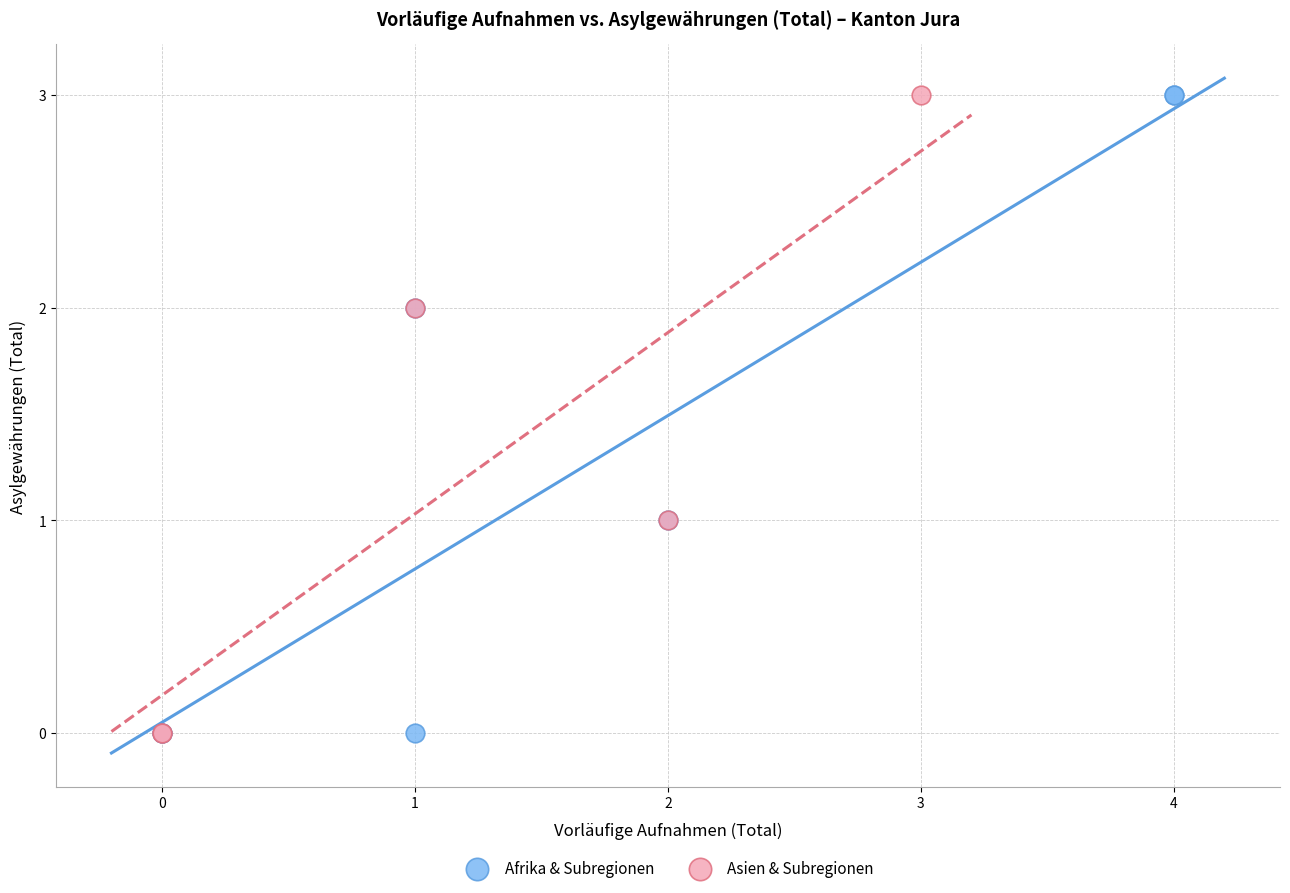

What are all the series names shown in the legend?

Afrika & Subregionen, Asien & Subregionen